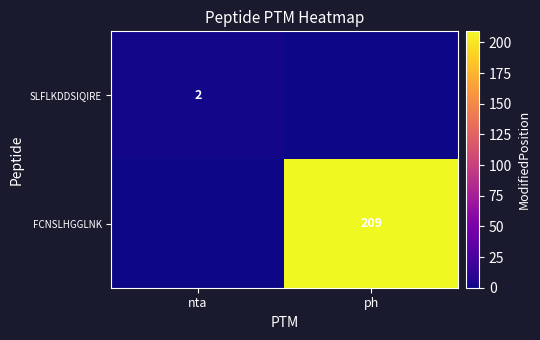

The value of FCNSLHGGLNK at ph is 326. True or false?

False